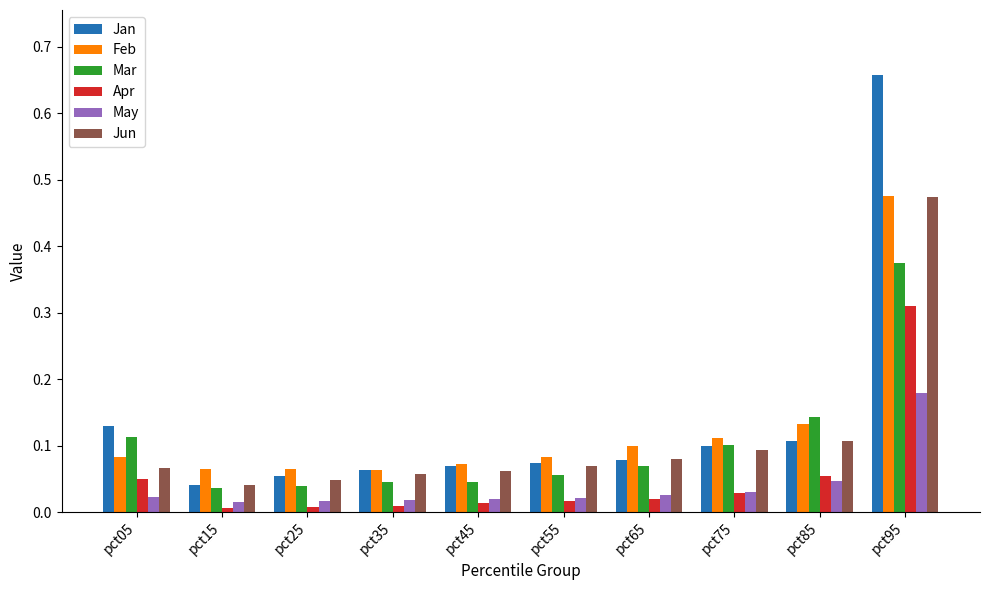

The Feb series shows 0.1 at pct85. True or false?

True